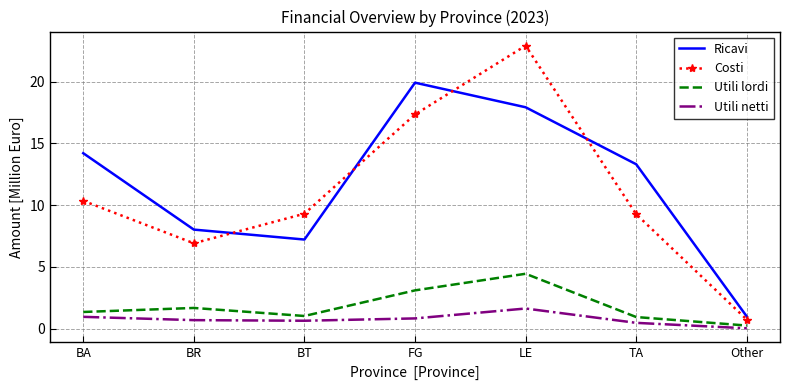

The Utili netti series shows 0.6 at BT. True or false?

True